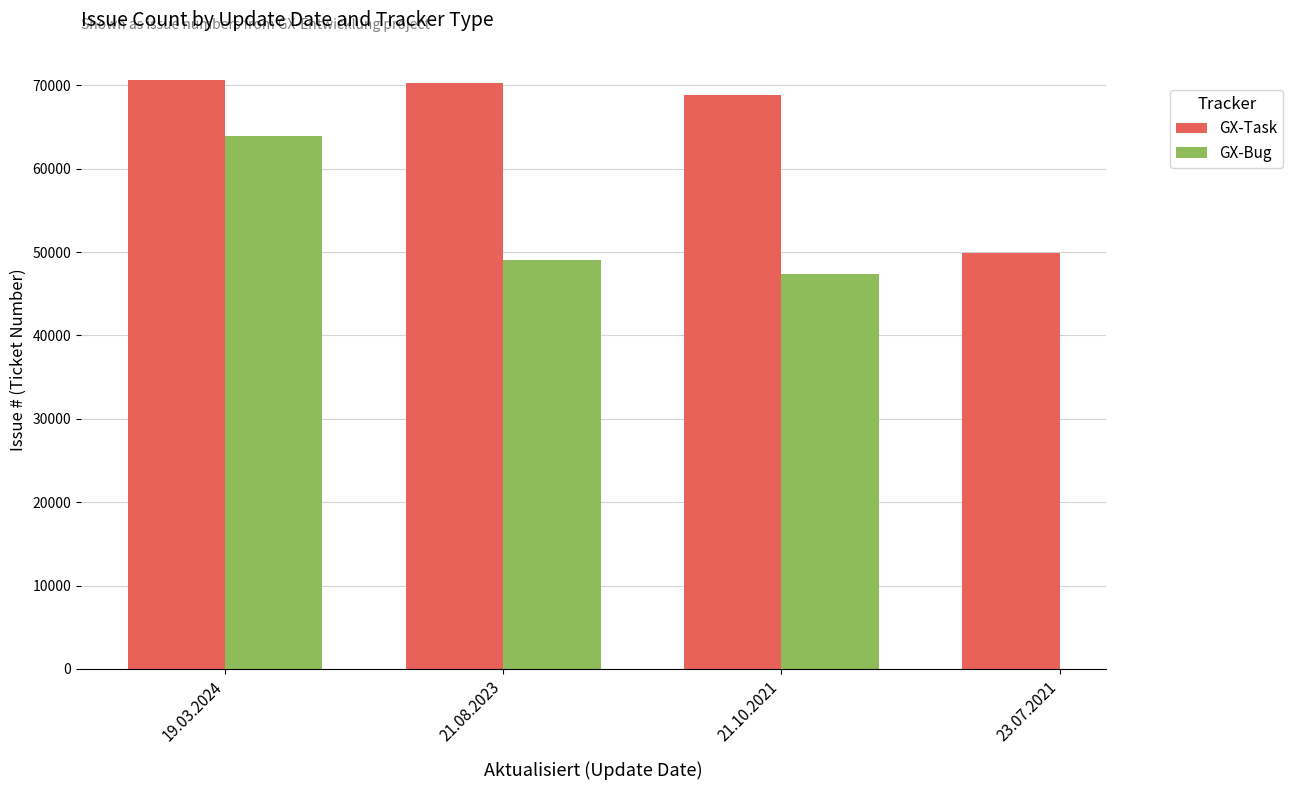

At which category does the chart reach its minimum across all series?

21.10.2021